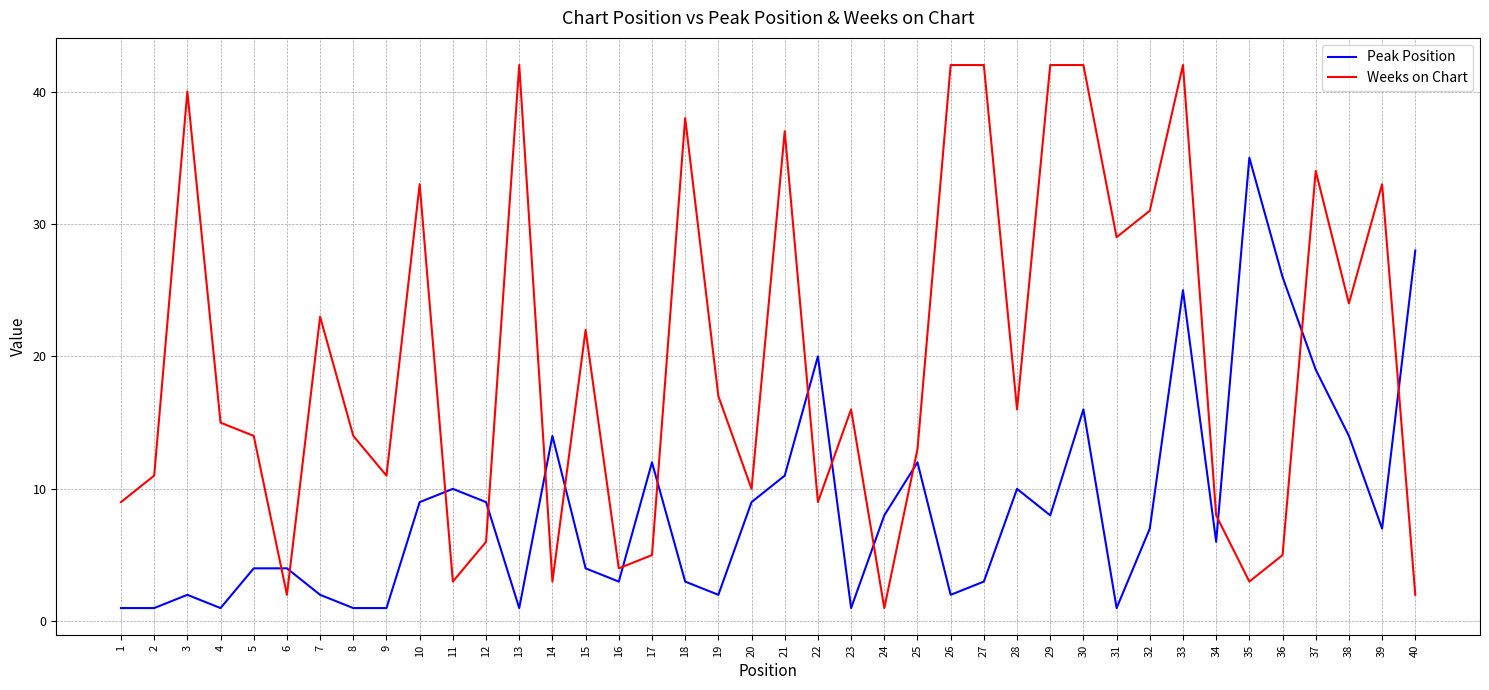

What is the difference between the maximum and minimum values in the Weeks on Chart series?

41